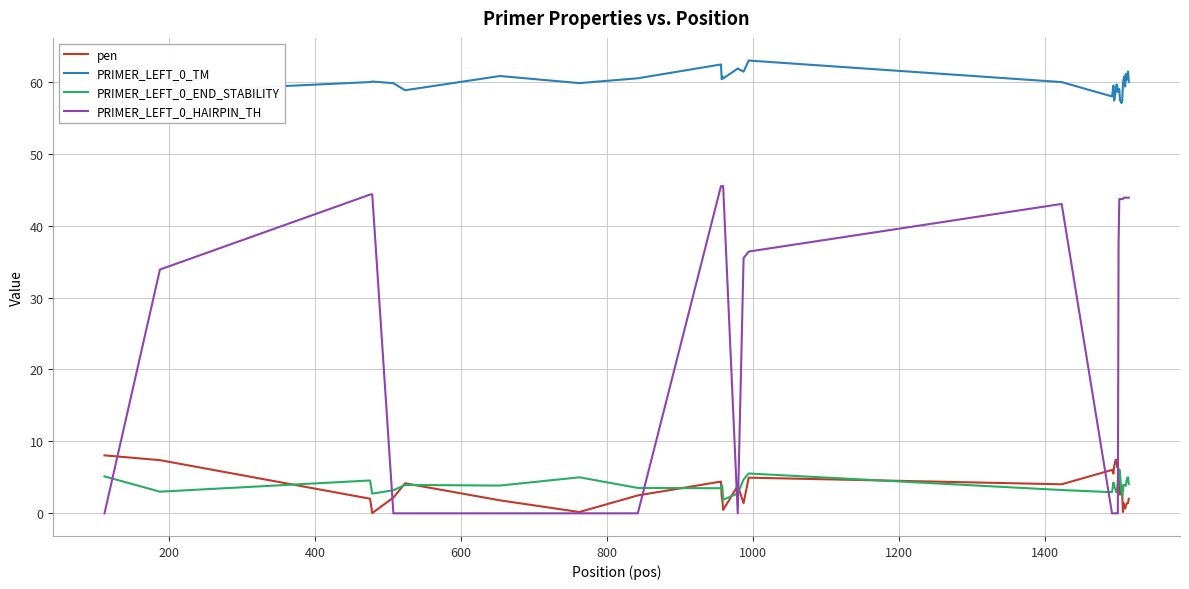

What is the maximum value for PRIMER_LEFT_0_HAIRPIN_TH?

45.5